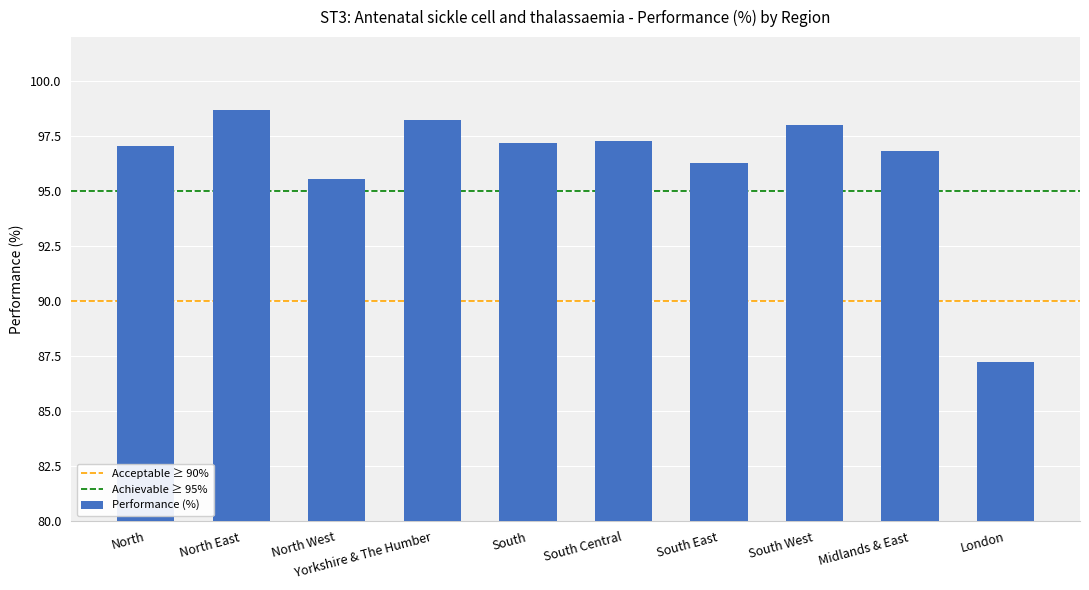

What is the label of the 9th bar from the right?

North East